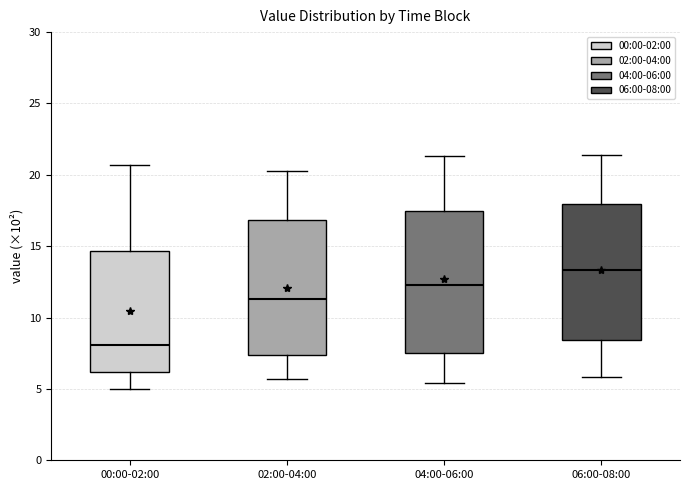

Where does the median line of the box for 04:00-06:00 sit on the y-axis? The values are not printed on the chart, so give them approximately, as read against the axis.

12.5